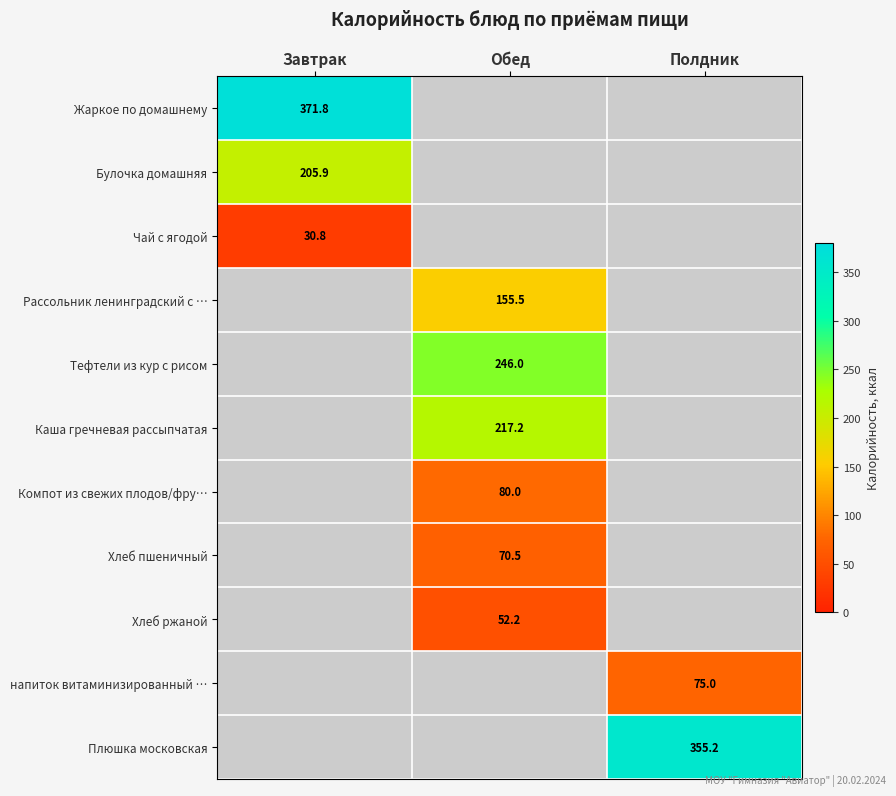

The value of Компот из свежих плодов/фру… at Обед is 20.2. True or false?

False